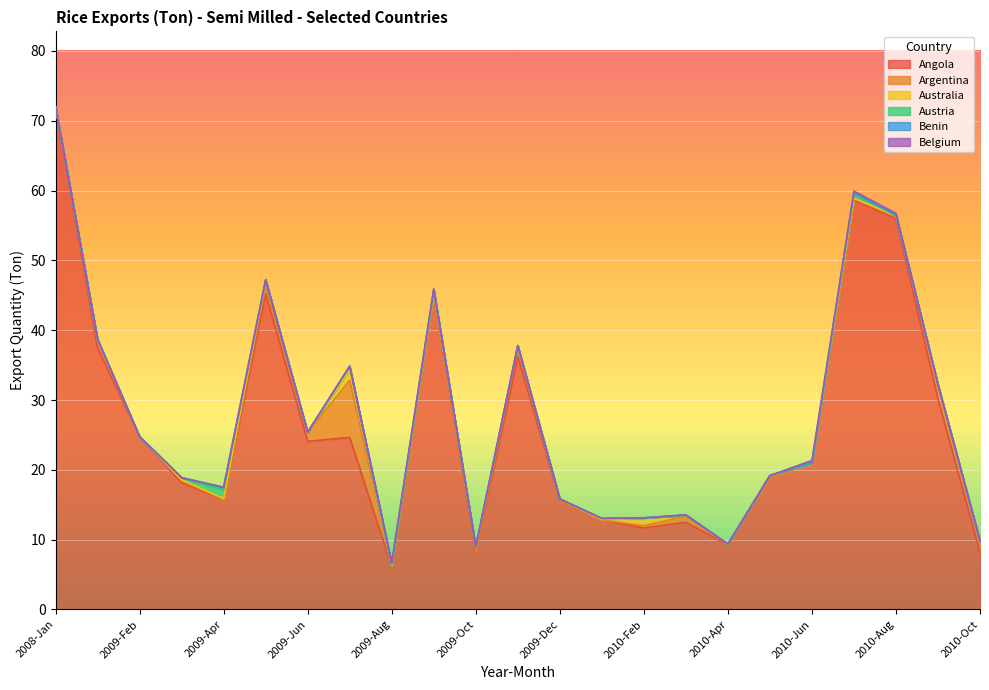

How many categories are shown in the chart?

23